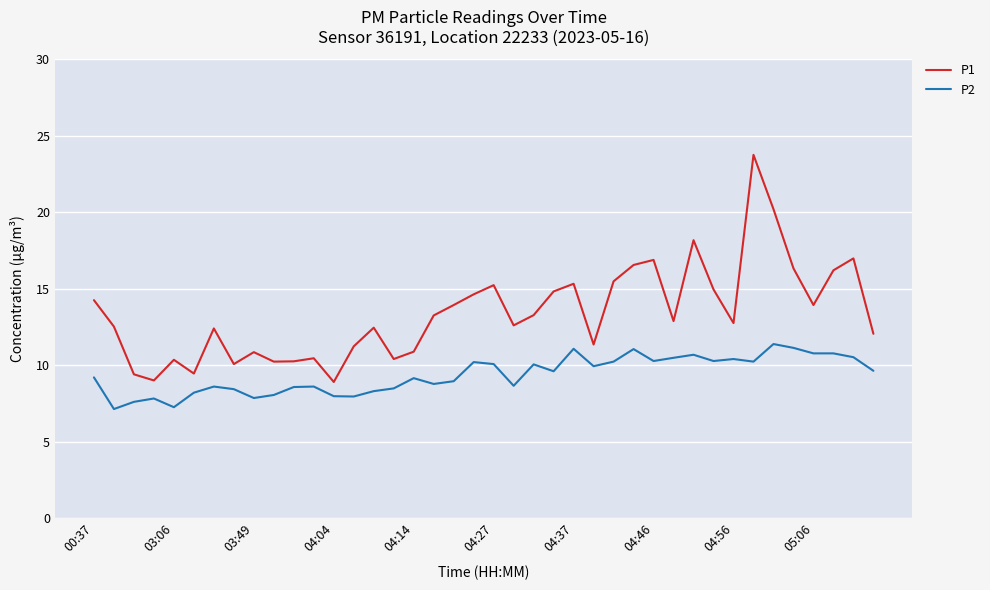

Does the chart have visible grid lines?

Yes